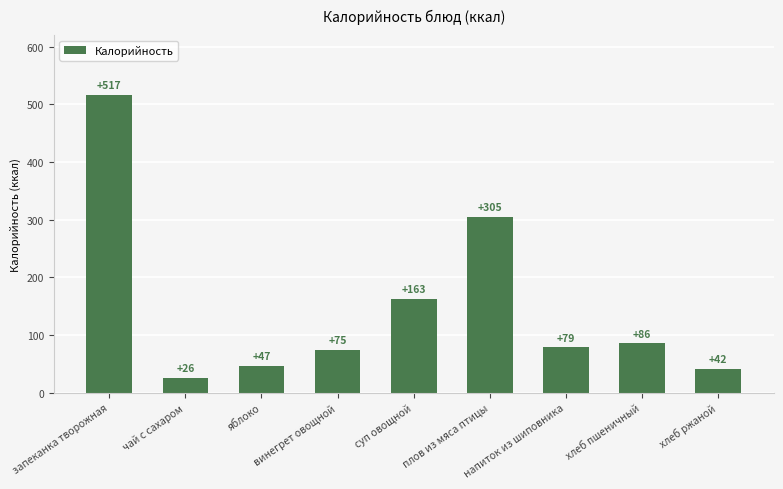

Between суп овощной and яблоко, which is larger?

суп овощной